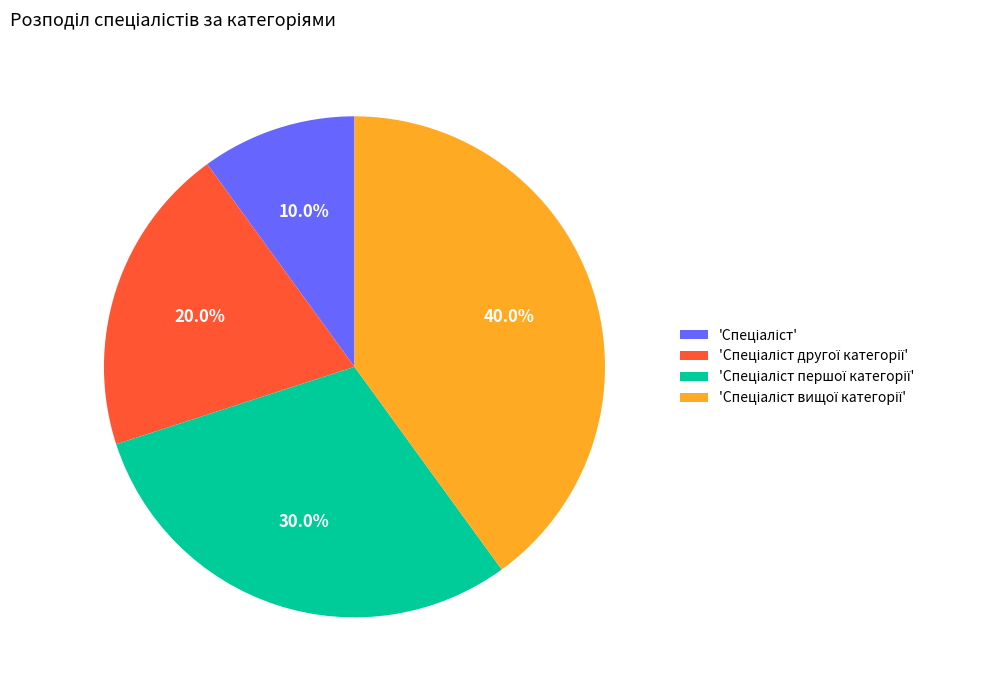

Is there a majority slice in this chart?

No